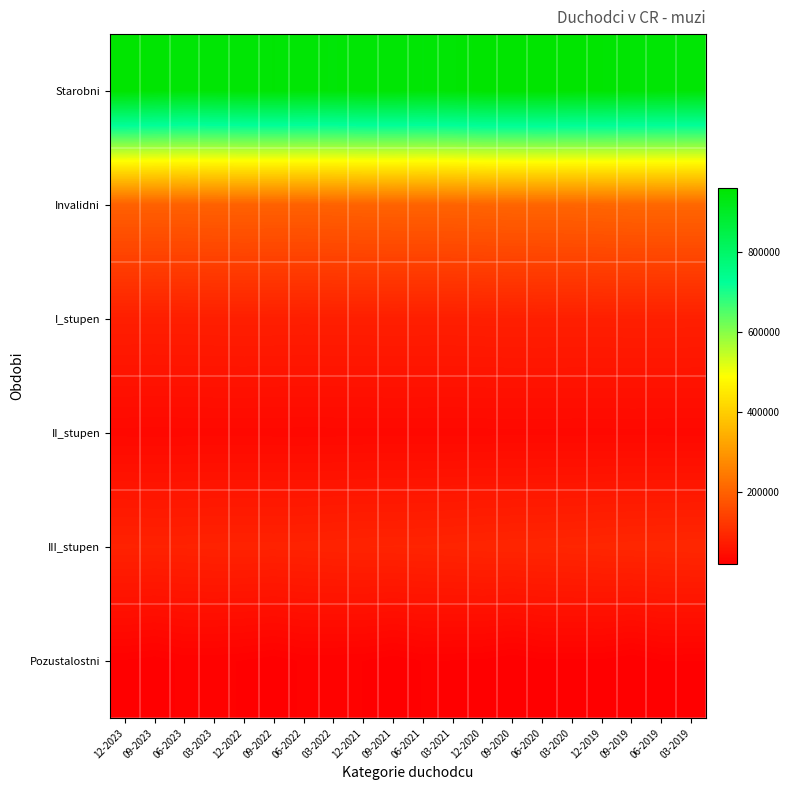

What is the difference between the highest and lowest values at 06-2021?

923963